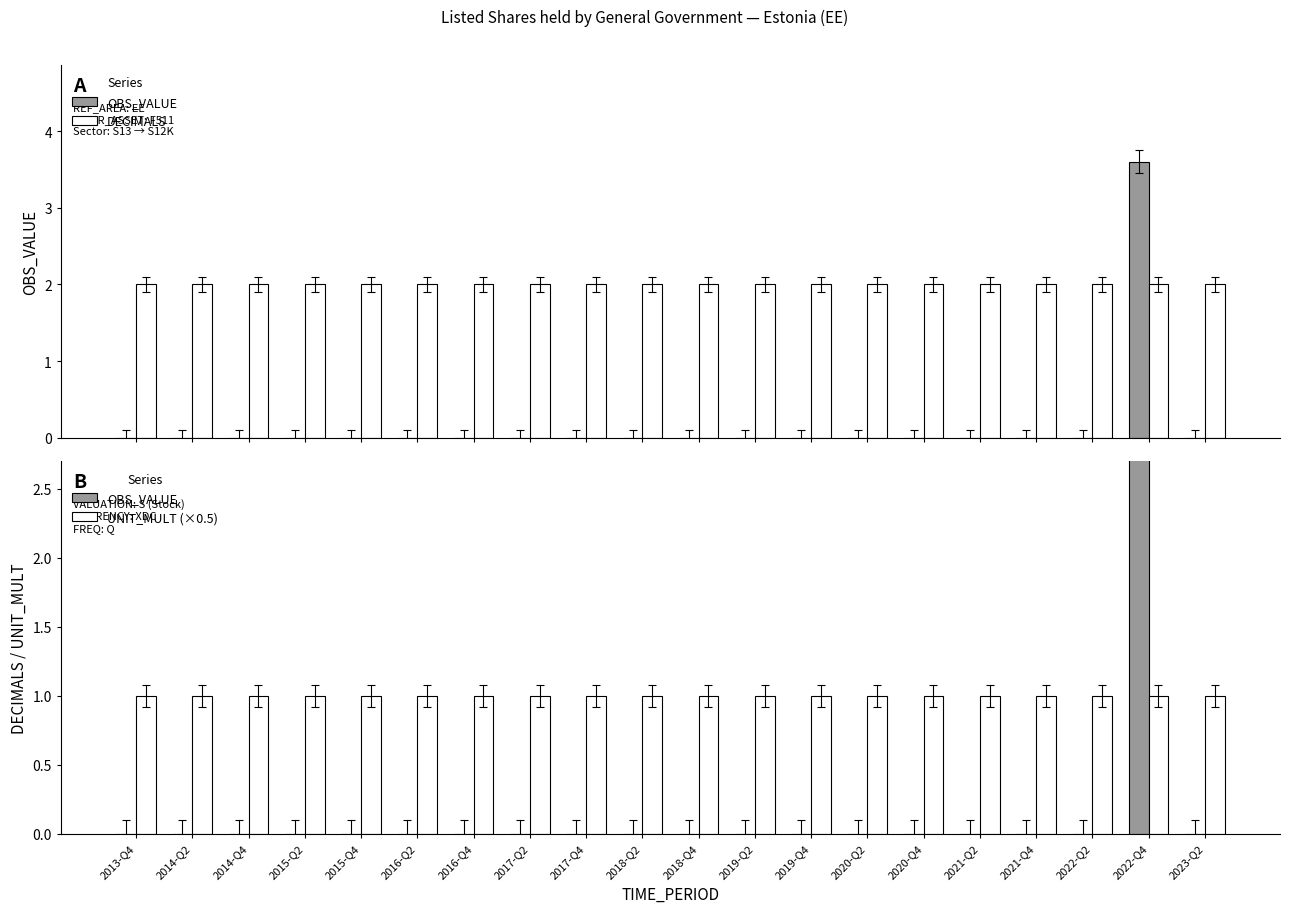

Rank the series by their maximum value, from lowest to highest.

UNIT_MULT (×0.5), DECIMALS, OBS_VALUE